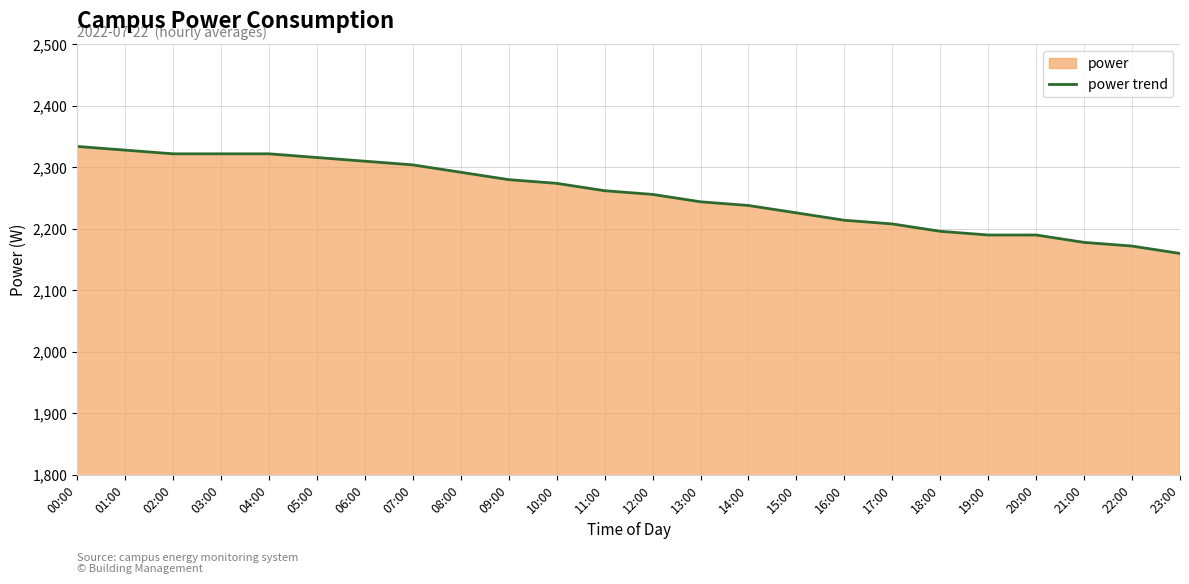

Read the value at 07:00, to the nearest 5.

2305